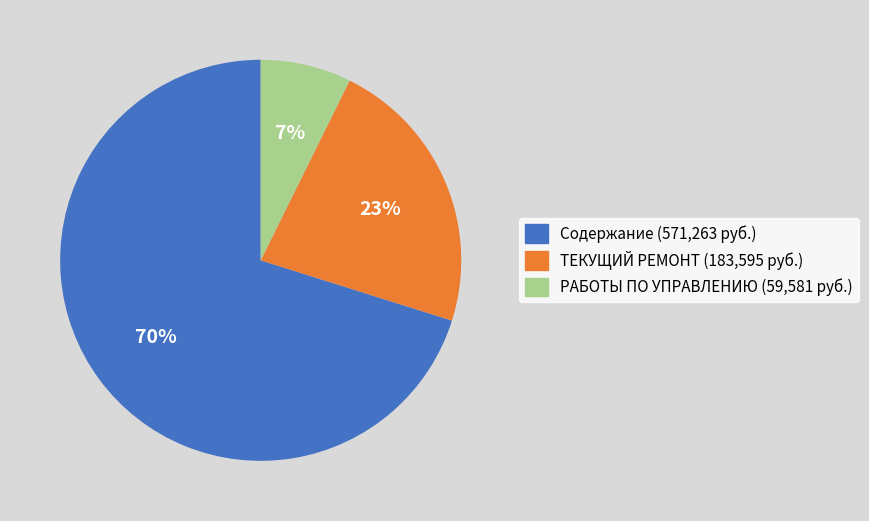

To the nearest percent, what is the average slice percentage?

33%